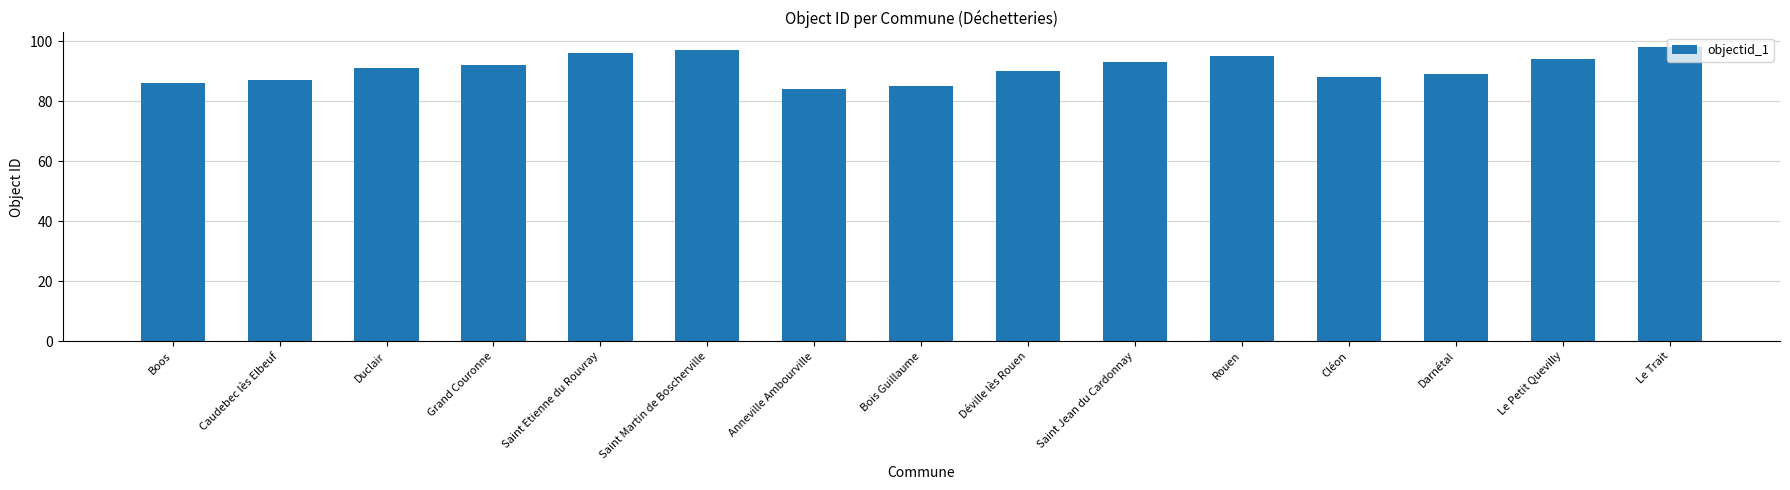

The value at Saint Jean du Cardonnay is 93. True or false?

True